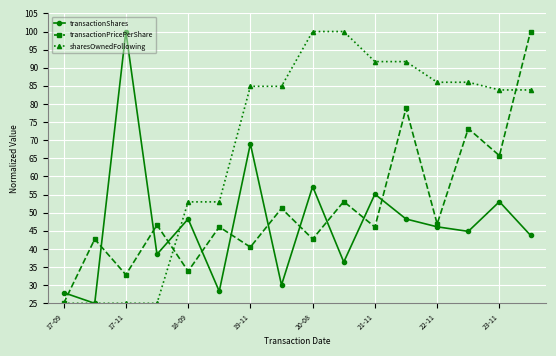

How many lines are shown in the chart?

3